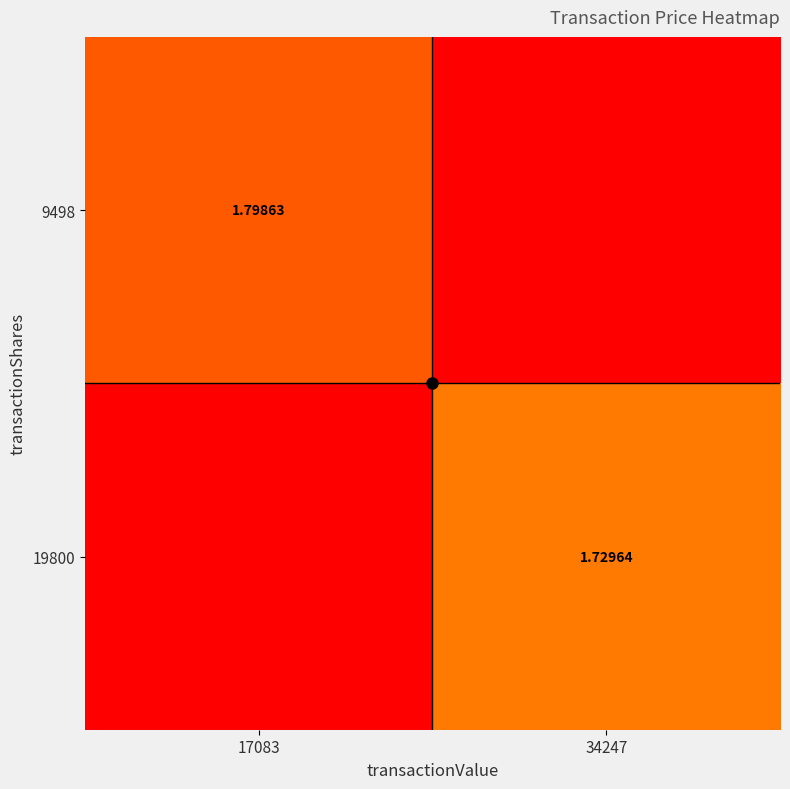

What is the sum of the 9498 values at 34247 and 17083?

1.8